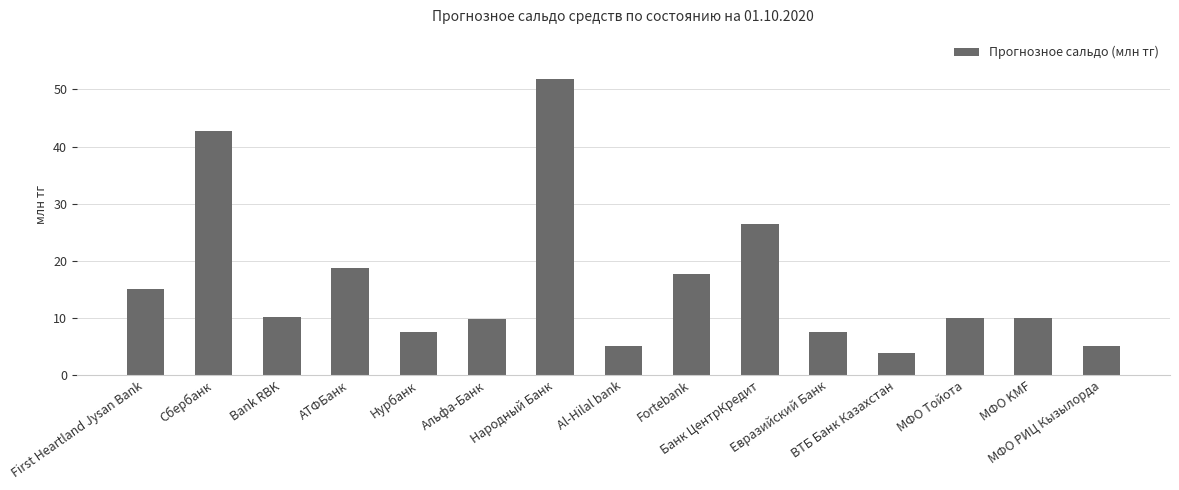

What is the sum of the values at Bank RBK and Евразийский Банк?

17.6